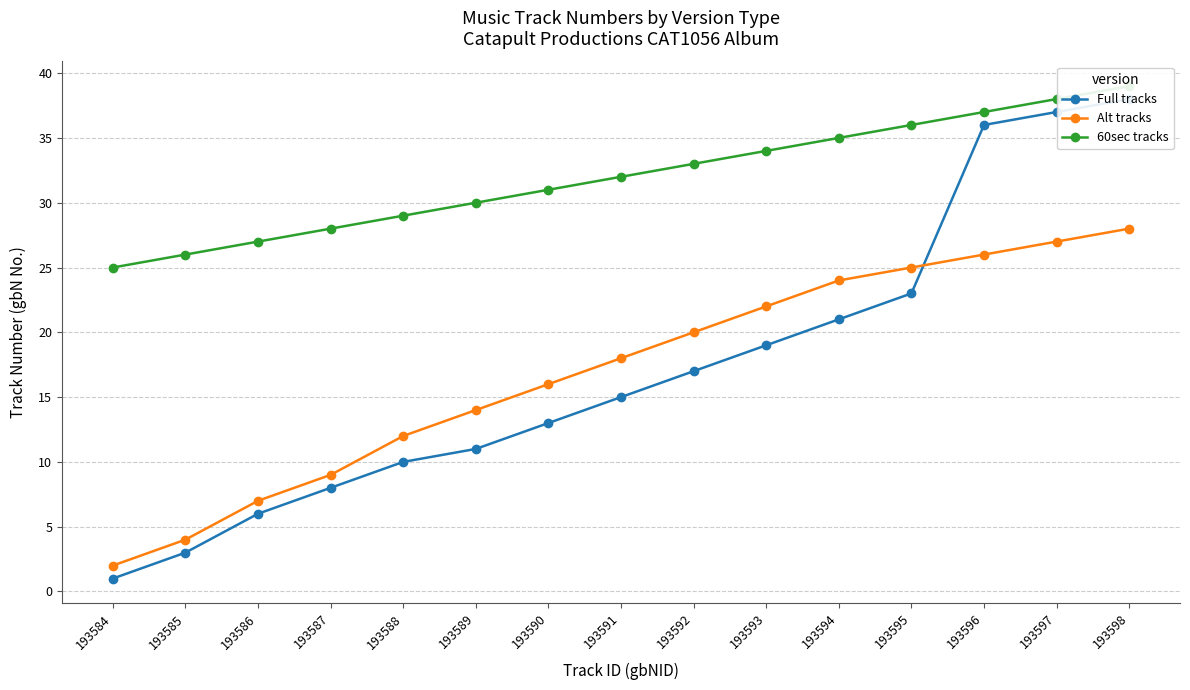

Reading right to left, extract all data points from this chart.

Full tracks: 38	37	36	23	21	19	17	15	13	11	10	8	6	3	1
Alt tracks: 28	27	26	25	24	22	20	18	16	14	12	9	7	4	2
60sec tracks: 39	38	37	36	35	34	33	32	31	30	29	28	27	26	25